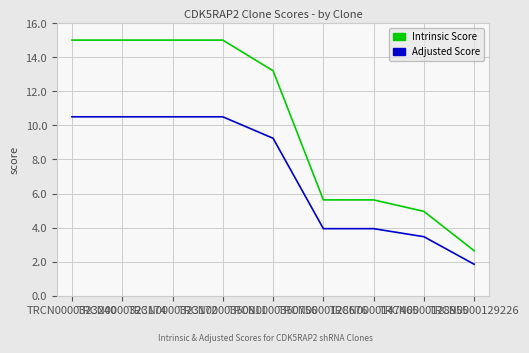

What is the lowest value of the Intrinsic Score series?

2.6